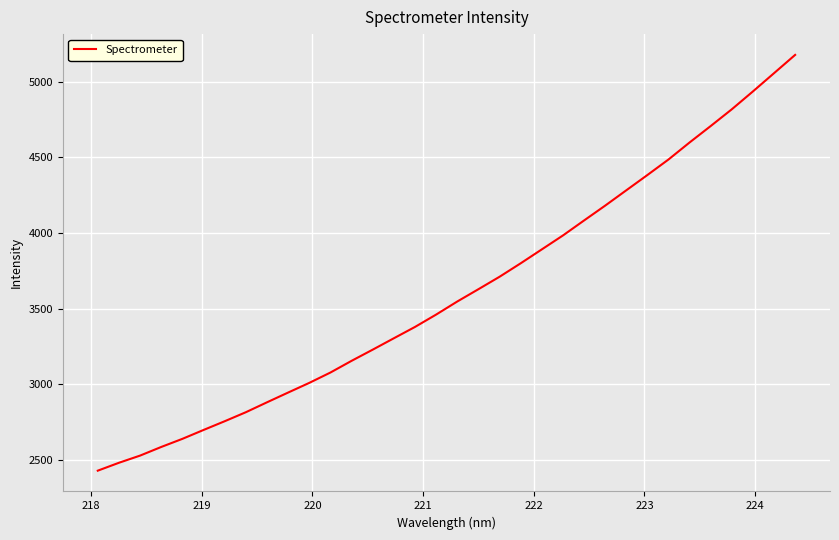

What is the greatest value displayed?

5176.2